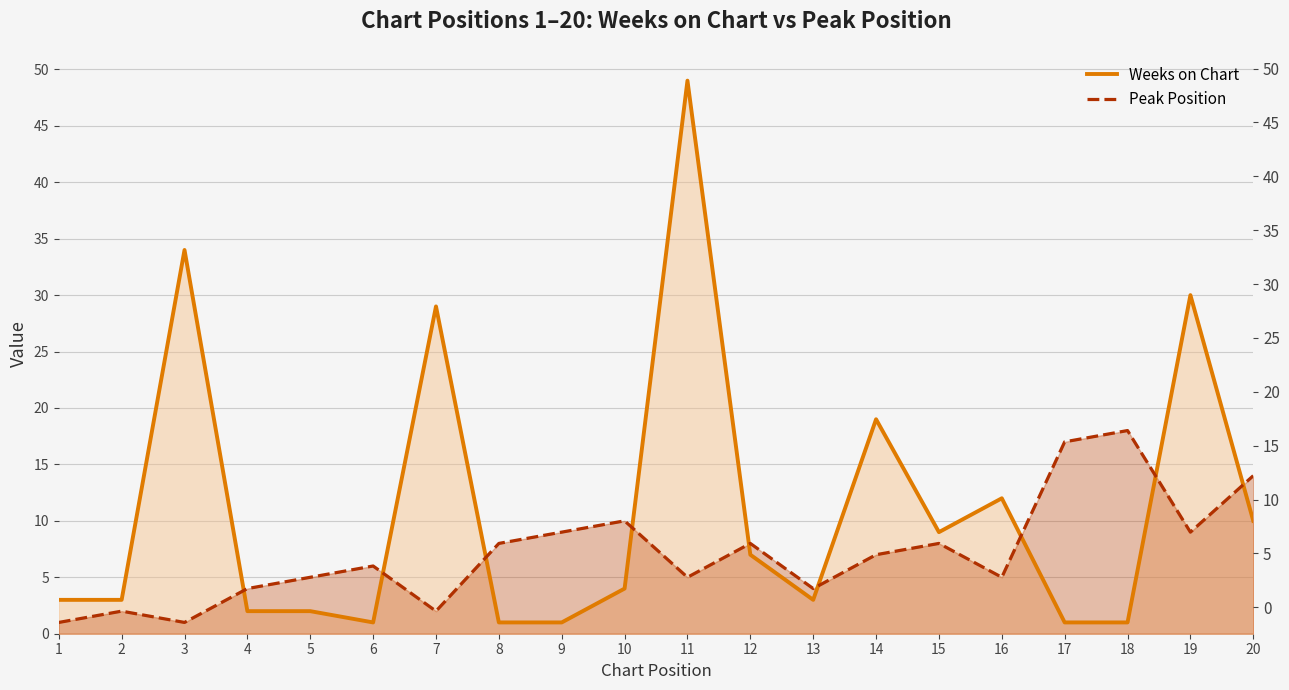

How many intersections are there between Peak Position and Weeks on Chart?

9